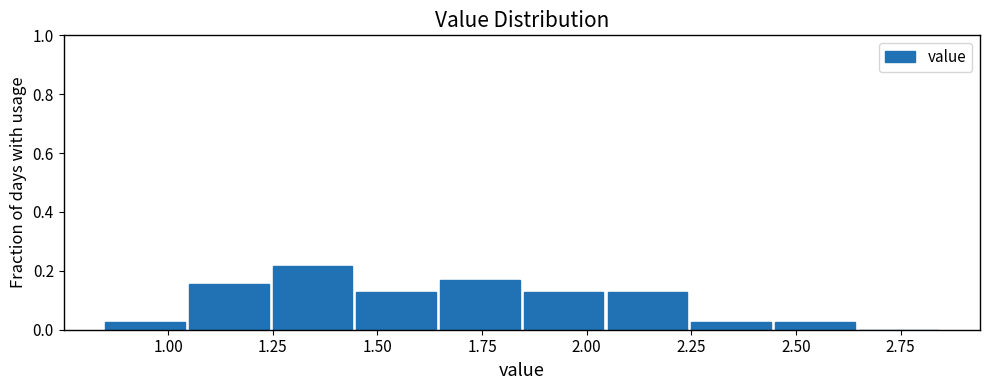

Reading left to right, transcribe this chart: for each bar, give the range it covers on the x-axis and its height. The values are not printed on the chart, so give them approximately, as read against the axis.

0.85 to 1.05: 0.02
1.05 to 1.25: 0.16
1.25 to 1.45: 0.22
1.45 to 1.65: 0.12
1.65 to 1.85: 0.16
1.85 to 2.05: 0.12
2.05 to 2.25: 0.12
2.25 to 2.45: 0.02
2.45 to 2.65: 0.02
2.65 to 2.85: 0